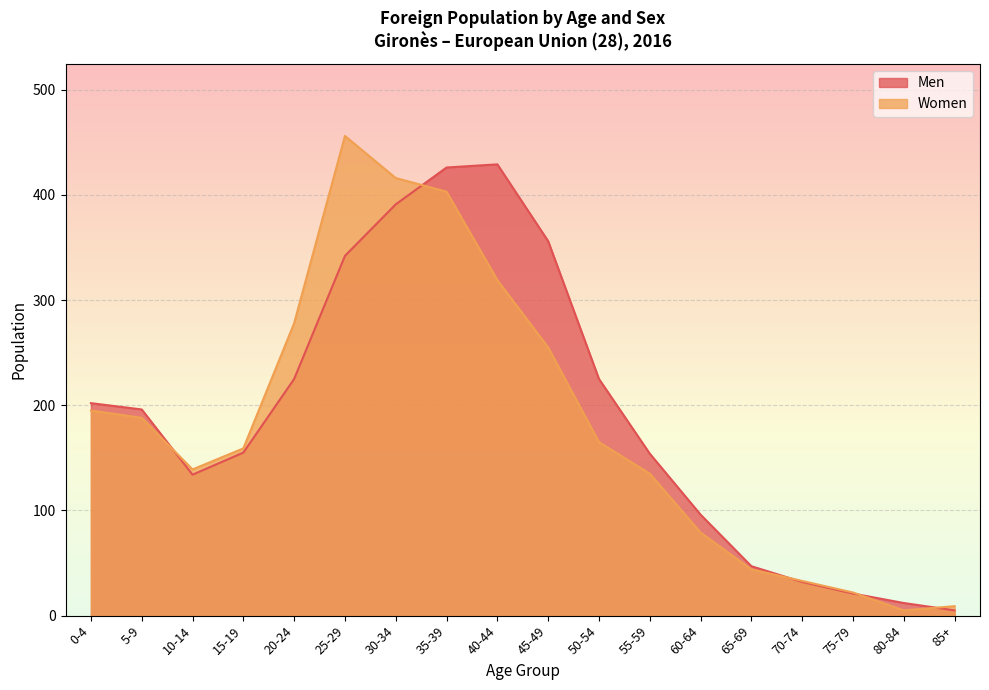

Is it true that Women equals 33 at 70-74?

True